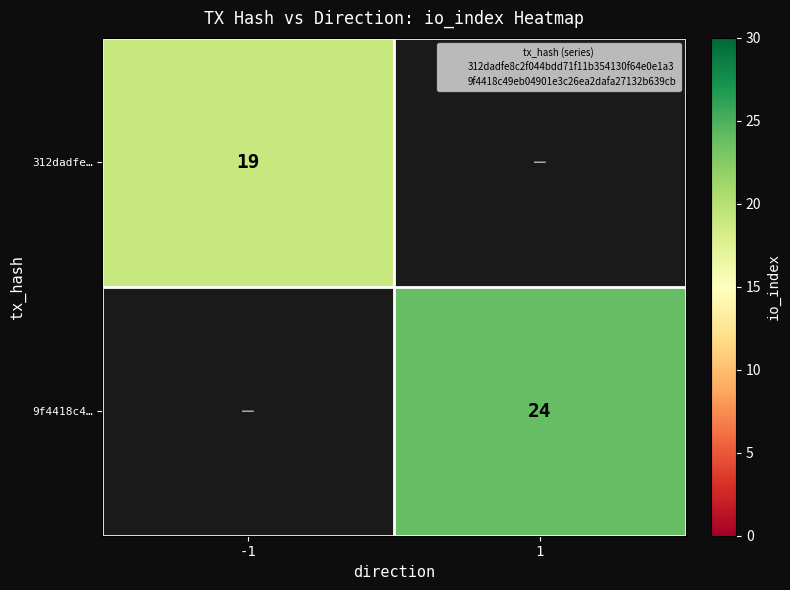

What is the highest value of the 312dadfe… series?

19.0